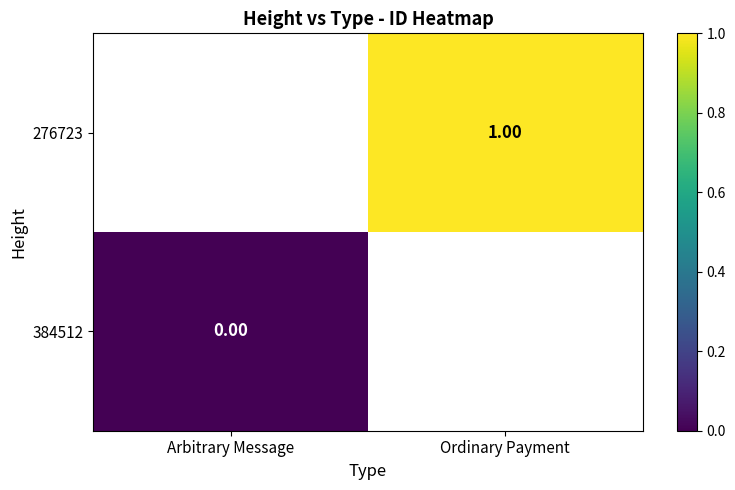

How many data points does each series have?

2